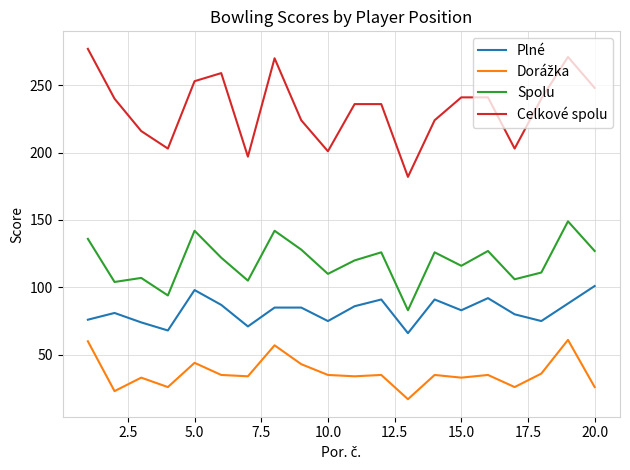

True or false: Spolu and Celkové spolu cross at least once.

False